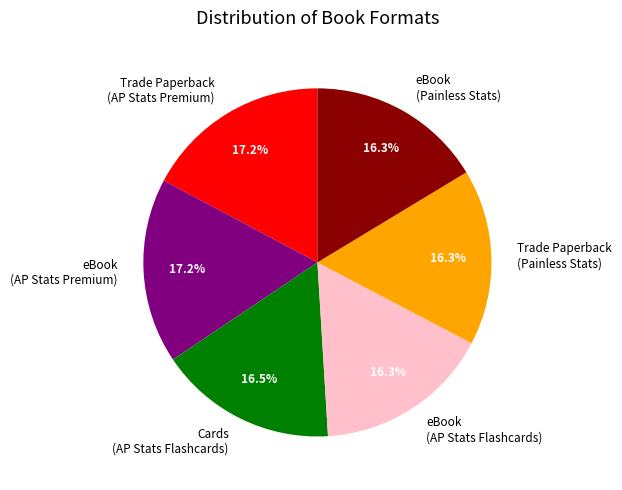

Approximately how many times larger is the value at eBook (AP Stats Premium) compared to Trade Paperback (AP Stats Premium)?

1.0